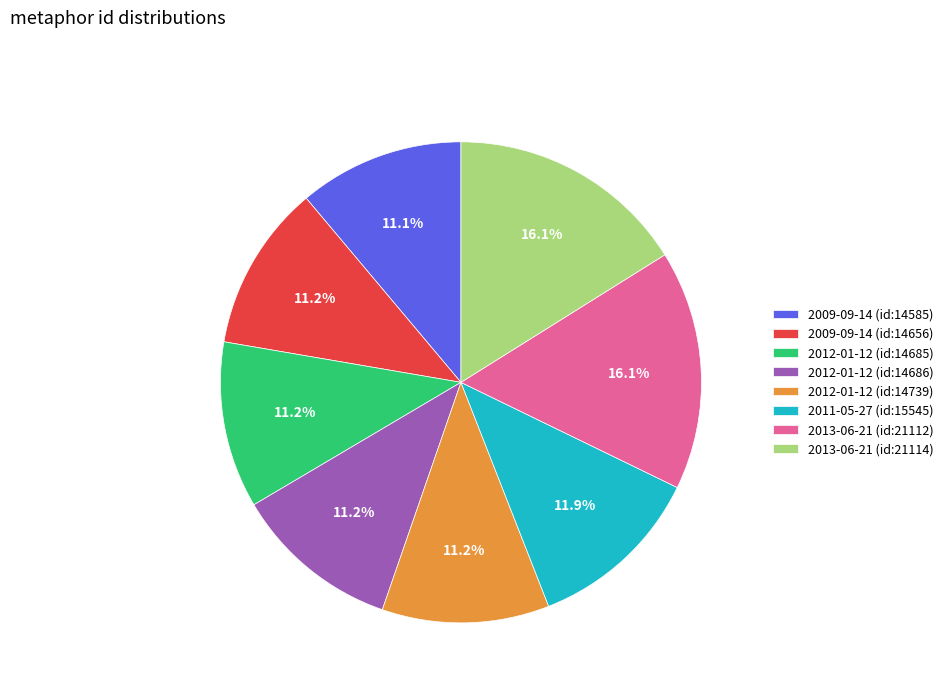

True or false: 2012-01-12 (id:14685) accounts for 18% of the total.

False